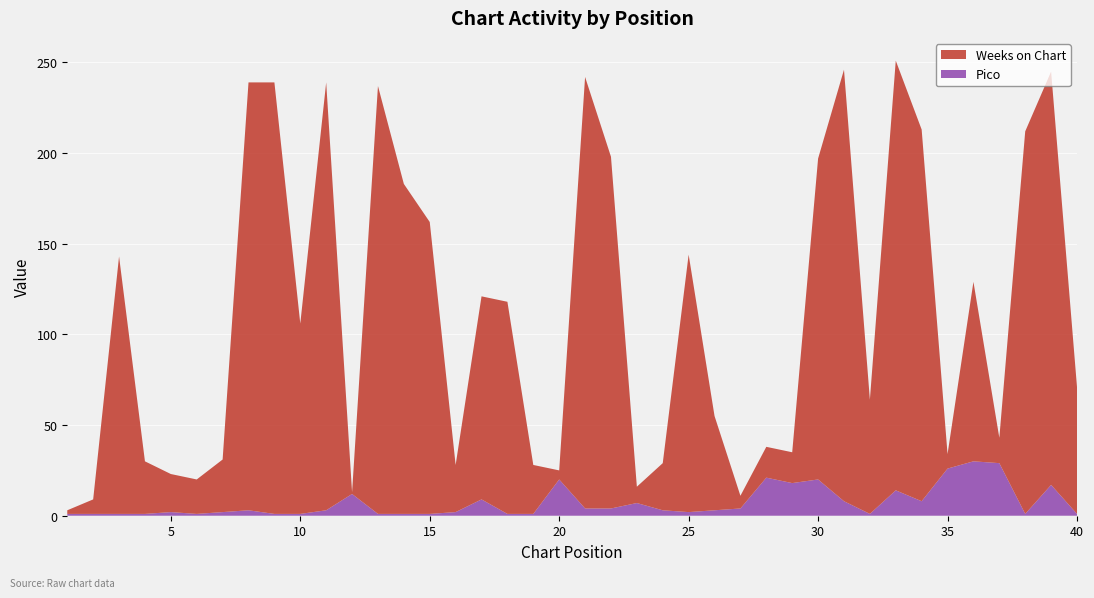

Reading left to right, extract all data points from this chart.

Weeks on Chart: 1=2	2=8	3=142	4=29	5=21	6=19	7=29	8=236	9=238	10=105	11=236	12=1	13=236	14=182	15=161	16=26	17=112	18=117	19=27	20=5	21=238	22=194	23=9	24=26	25=142	26=52	27=7	28=17	29=17	30=177	31=238	32=63	33=237	34=205	35=8	36=99	37=14	38=211	39=228	40=70
Pico: 1=1	2=1	3=1	4=1	5=2	6=1	7=2	8=3	9=1	10=1	11=3	12=12	13=1	14=1	15=1	16=2	17=9	18=1	19=1	20=20	21=4	22=4	23=7	24=3	25=2	26=3	27=4	28=21	29=18	30=20	31=8	32=1	33=14	34=8	35=26	36=30	37=29	38=1	39=17	40=1